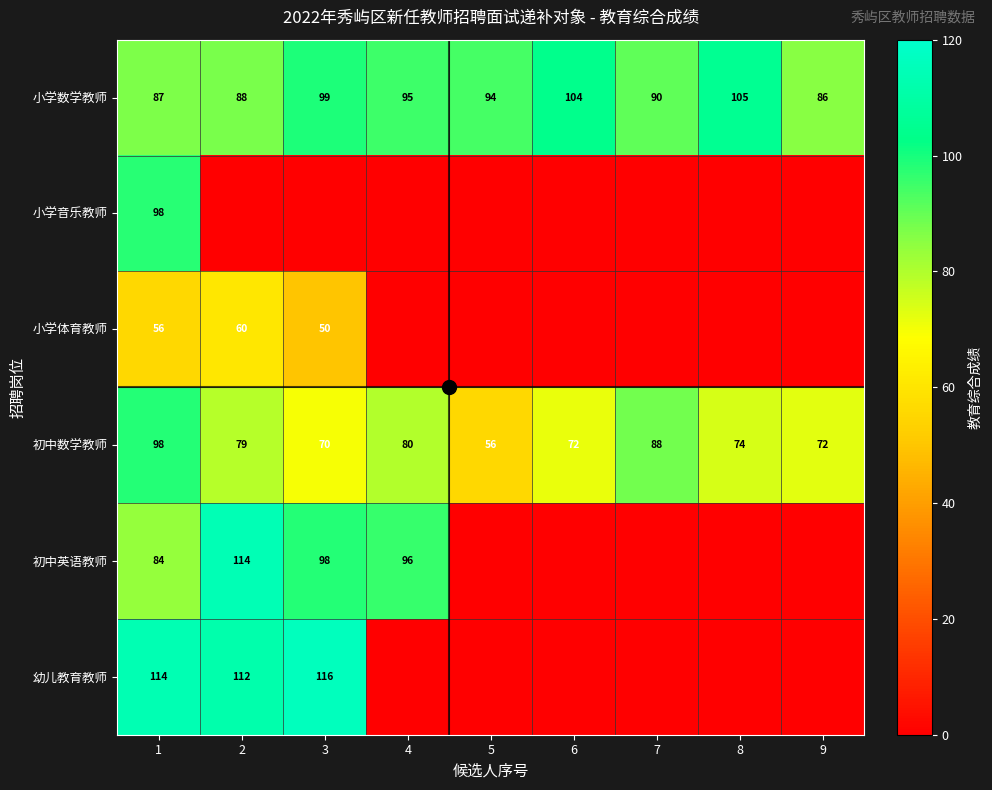

At which label does 小学数学教师 reach its peak?

8